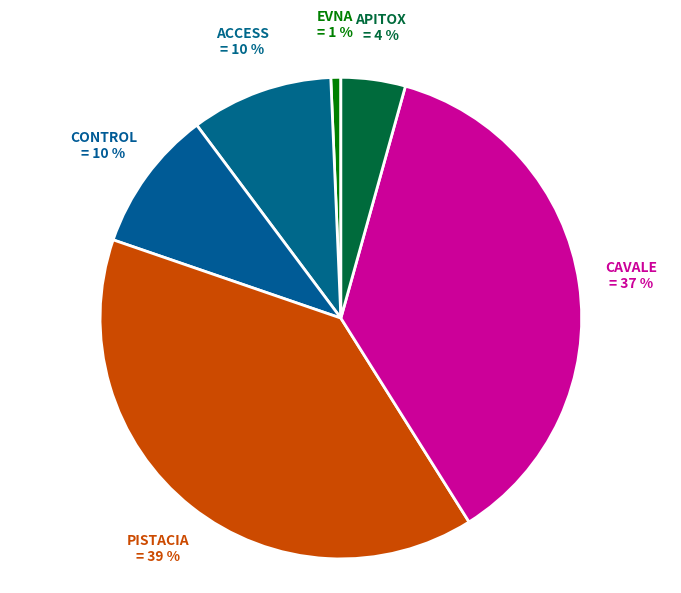

Is it true that EVNA is 14% of the pie?

False